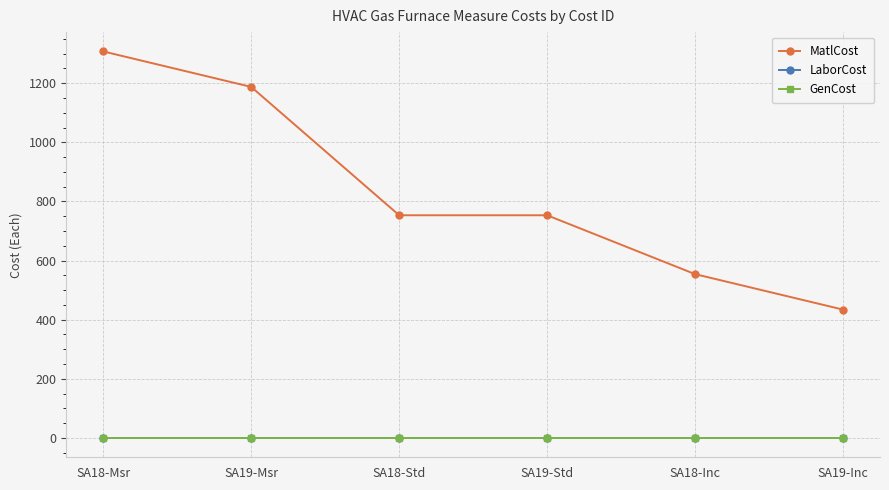

True or false: GenCost and MatlCost cross at least once.

False